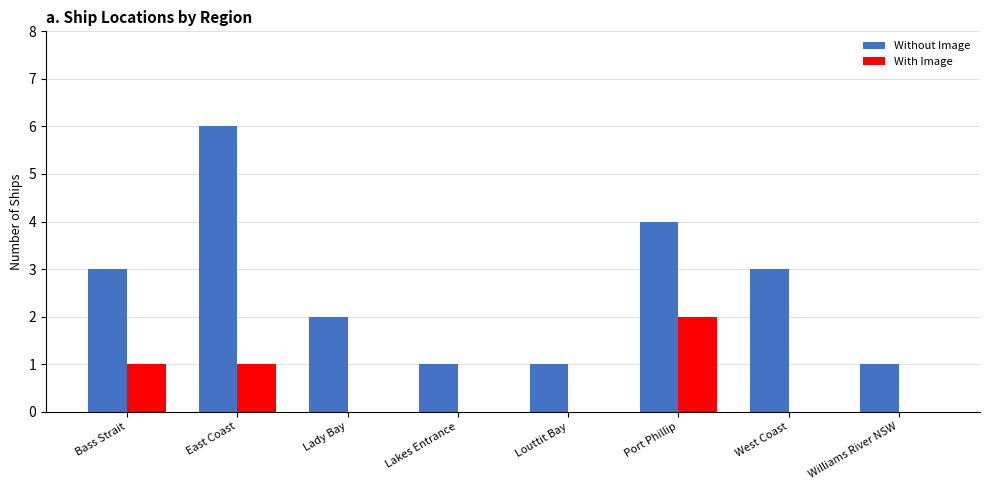

What is the total value across all series at Louttit Bay?

1